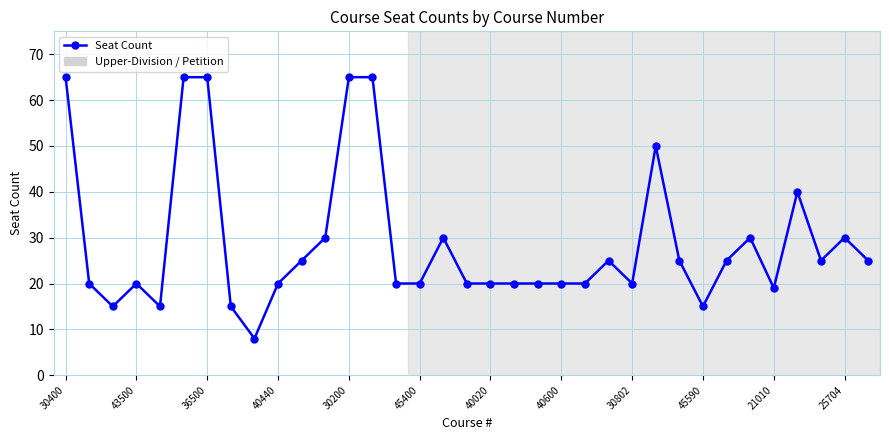

What is the smallest value displayed?

8